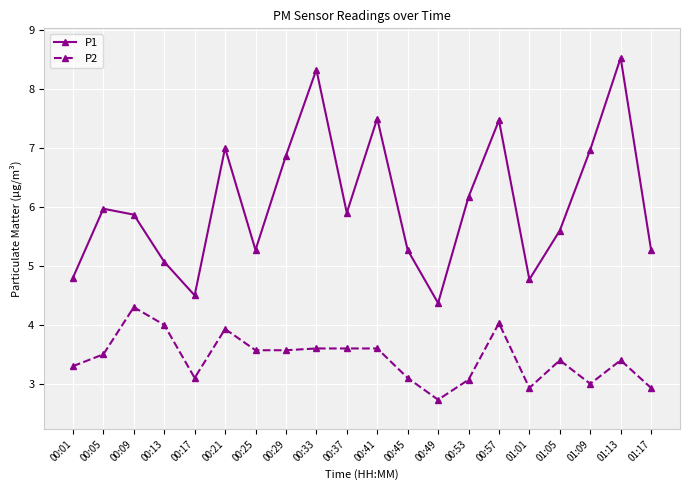

At which label does P2 first exceed 3?

00:01